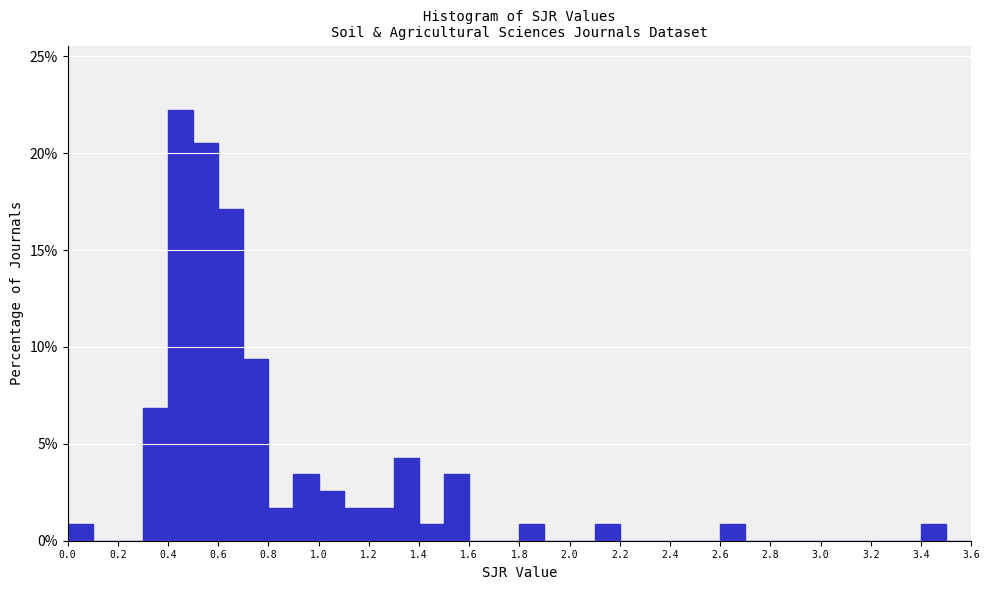

Reading left to right, transcribe this chart: for each bar, give the range it covers on the x-axis and its height. The values are not printed on the chart, so give them approximately, as read against the axis.

0.0 to 0.1: 1.0
0.1 to 0.2: 0
0.2 to 0.3: 0
0.3 to 0.4: 7.0
0.4 to 0.5: 22.0
0.5 to 0.6: 20.5
0.6 to 0.7: 17.0
0.7 to 0.8: 9.5
0.8 to 0.9: 1.5
0.9 to 1.0: 3.5
1.0 to 1.1: 2.5
1.1 to 1.2: 1.5
1.2 to 1.3: 1.5
1.3 to 1.4: 4.5
1.4 to 1.5: 1.0
1.5 to 1.6: 3.5
1.6 to 1.7: 0
1.7 to 1.8: 0
1.8 to 1.9: 1.0
1.9 to 2.0: 0
2.0 to 2.1: 0
2.1 to 2.2: 1.0
2.2 to 2.3: 0
2.3 to 2.4: 0
2.4 to 2.5: 0
2.5 to 2.6: 0
2.6 to 2.7: 1.0
2.7 to 2.8: 0
2.8 to 2.9: 0
2.9 to 3.0: 0
3.0 to 3.1: 0
3.1 to 3.2: 0
3.2 to 3.3: 0
3.3 to 3.4: 0
3.4 to 3.5: 1.0
3.5 to 3.6: 0